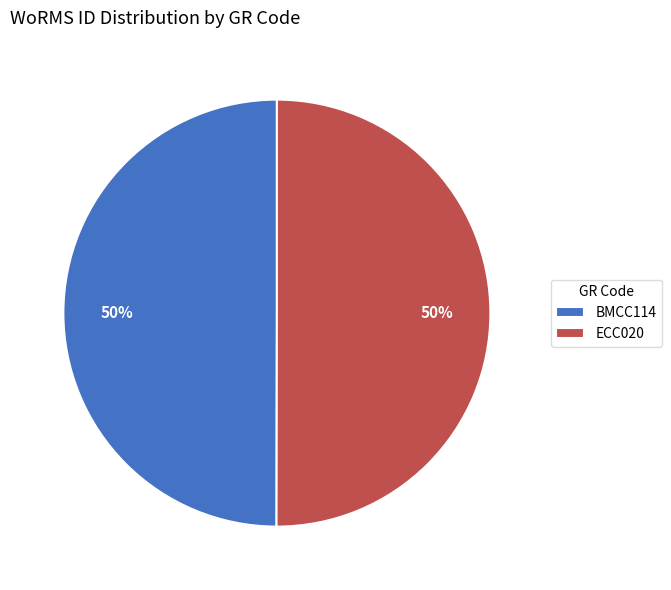

To the nearest percent, what is the average slice percentage?

50%